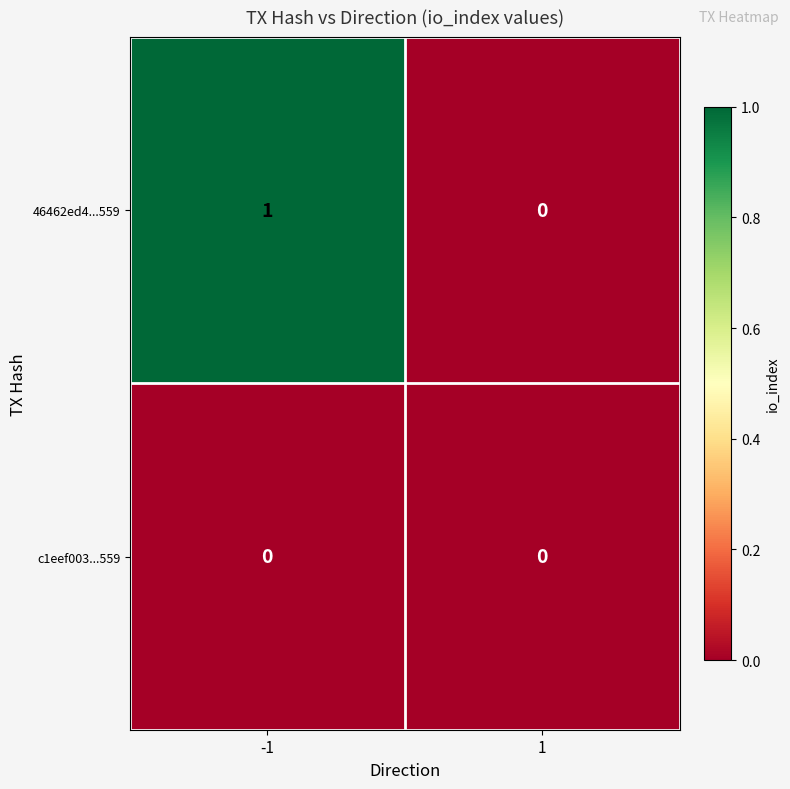

Reading left to right, list all the values displayed in this chart.

46462ed4...559: -1=1	1=0
c1eef003...559: -1=0	1=0